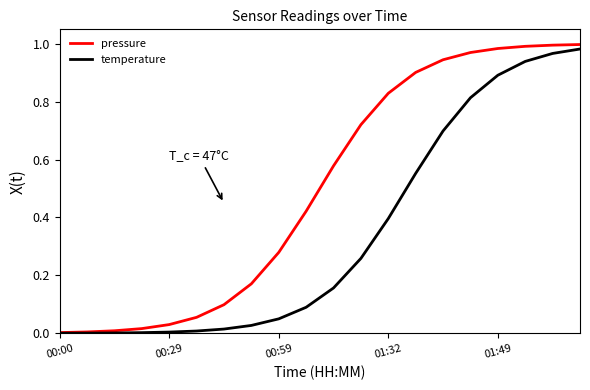

Rank the series by their average value, from highest to lowest.

pressure, temperature